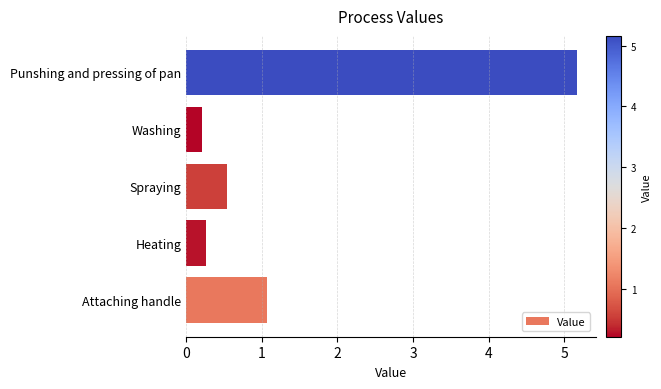

Reading bottom to top, what are all the values shown in this chart?

Attaching handle=1.1	Heating=0.3	Spraying=0.5	Washing=0.2	Punshing and pressing of pan=5.2